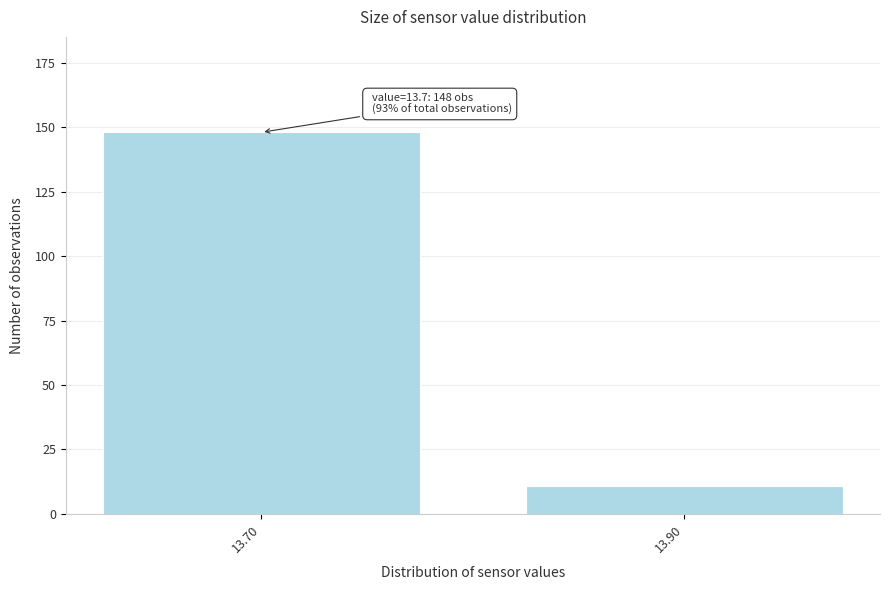

Reading left to right, extract all data points from this chart.

13.70=148	13.90=11